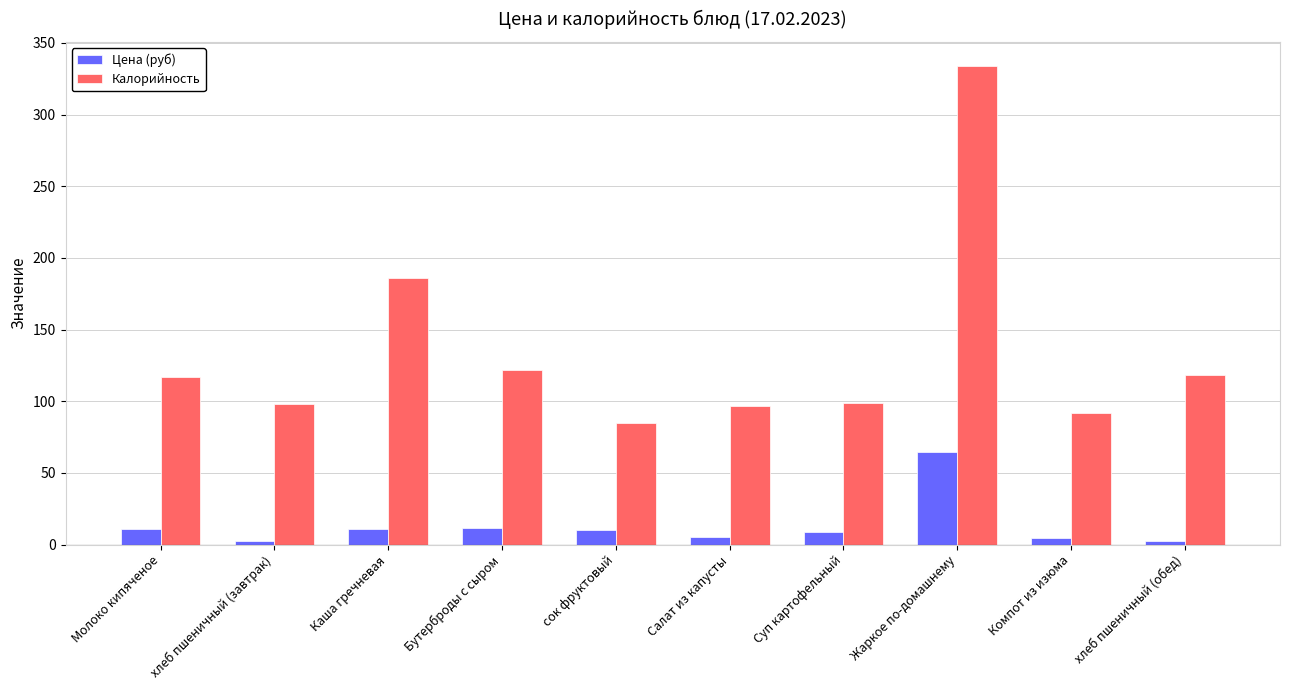

At Каша гречневая, list the series in order from largest to smallest.

Калорийность, Цена (руб)